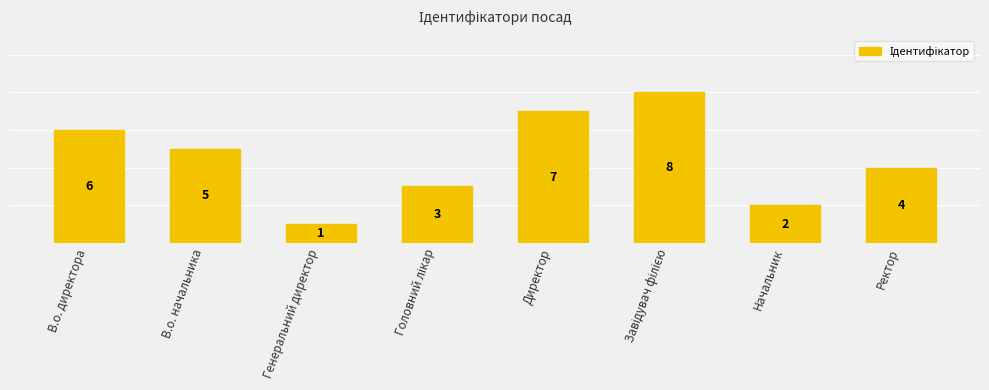

Reading left to right, extract all data points from this chart.

В.о. директора=6	В.о. начальника=5	Генеральний директор=1	Головний лікар=3	Директор=7	Завідувач філією=8	Начальник=2	Ректор=4